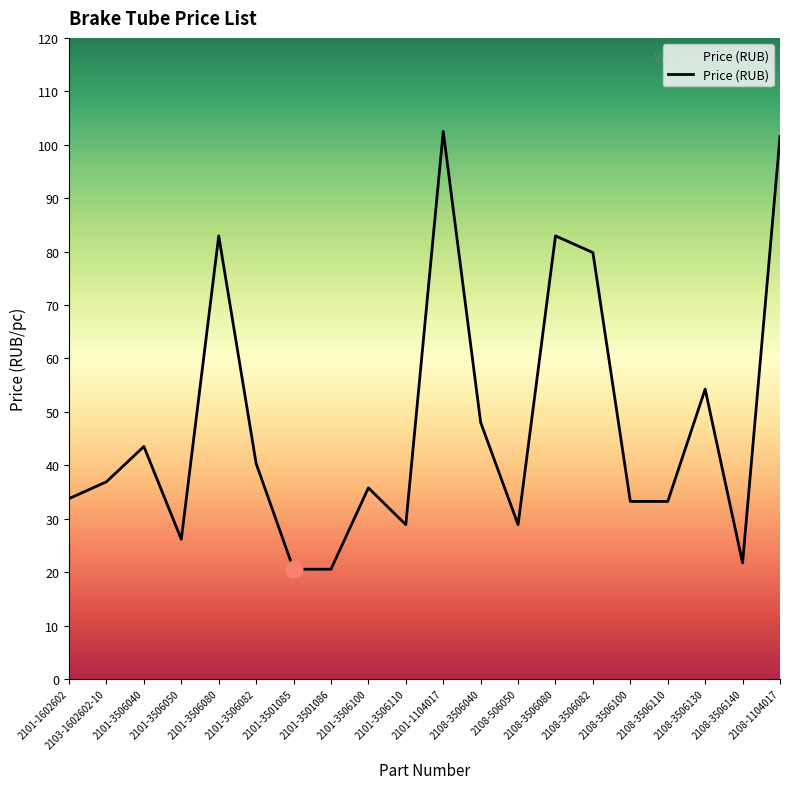

True or false: the data shows 36.9 at 2103-1602602-10.

True